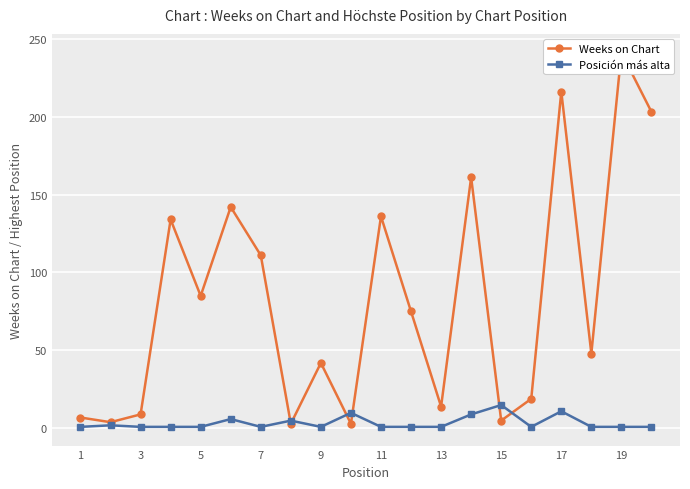

What is the minimum value for Posición más alta?

1